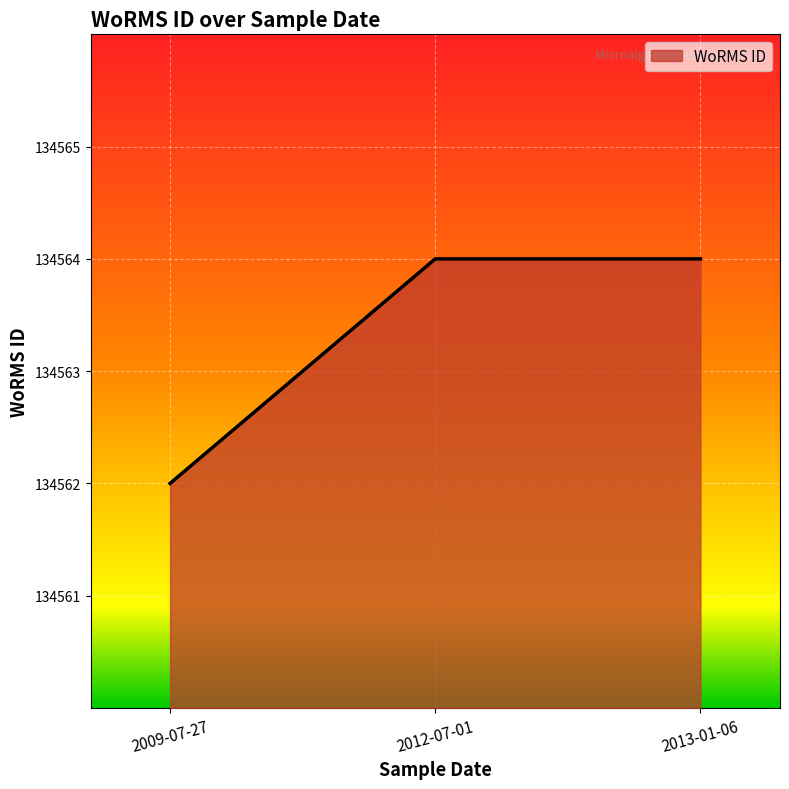

Is it true that the value at 2013-01-06 is 134564?

True